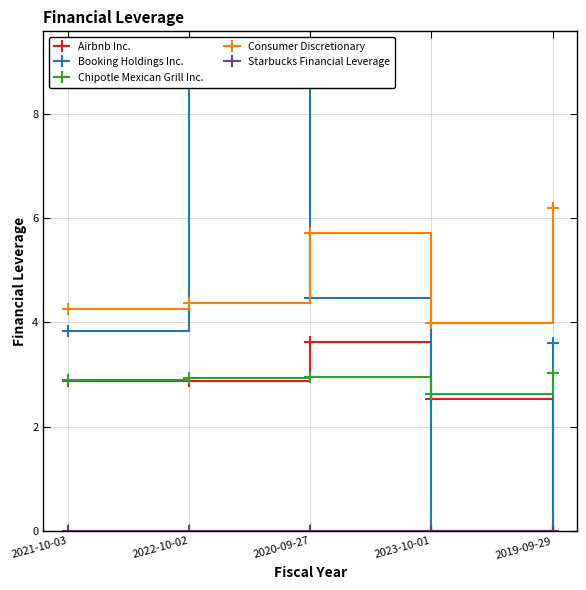

Rank the series by their maximum value, from highest to lowest.

Booking Holdings Inc., Consumer Discretionary, Airbnb Inc., Chipotle Mexican Grill Inc., Starbucks Financial Leverage